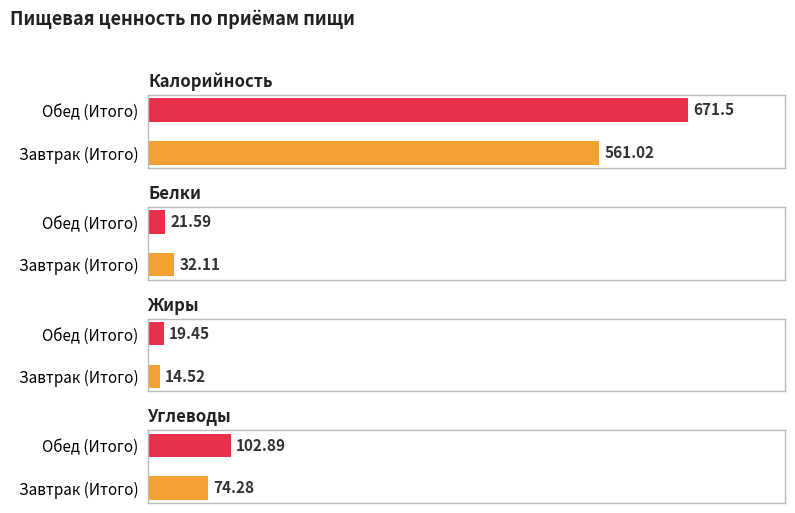

What is the minimum value for Белки?

21.6